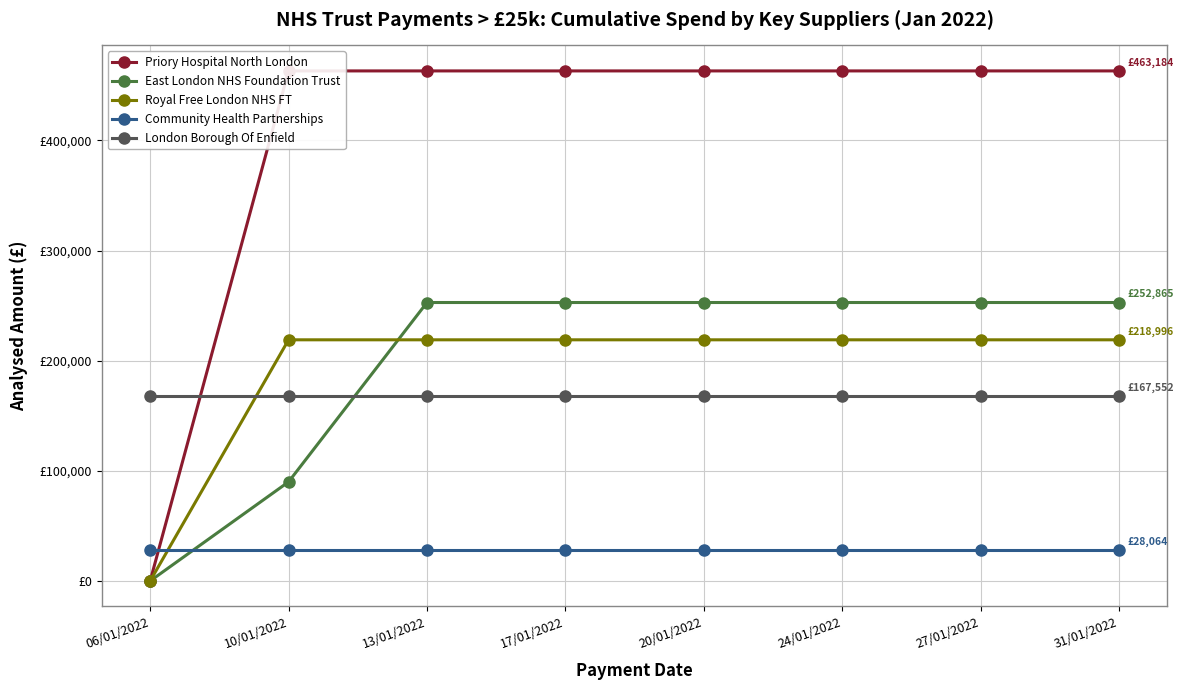

What is the difference between the maximum and minimum values in the Royal Free London NHS FT series?

218996.4